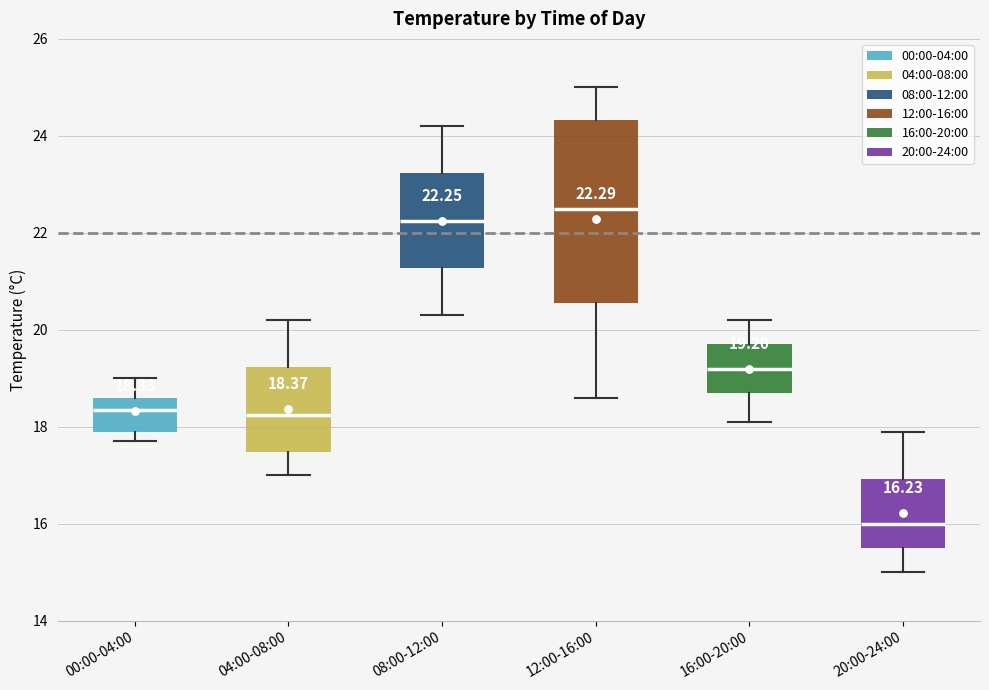

Which box is the tallest, from its lower edge to its upper edge?

12:00-16:00